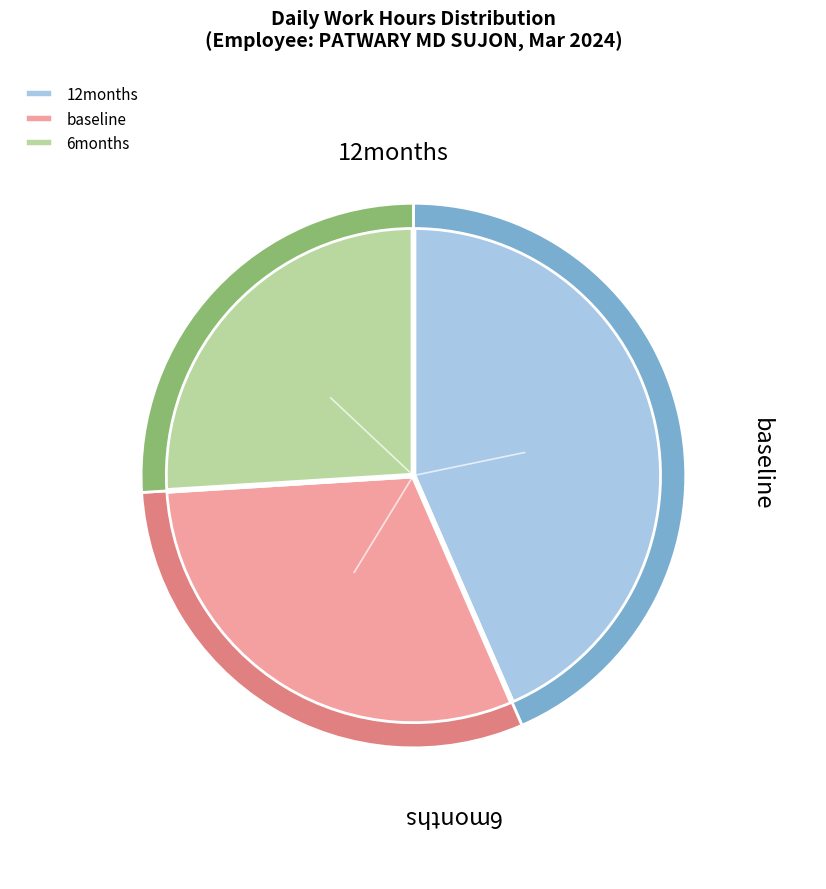

Is there a majority slice in this chart?

No